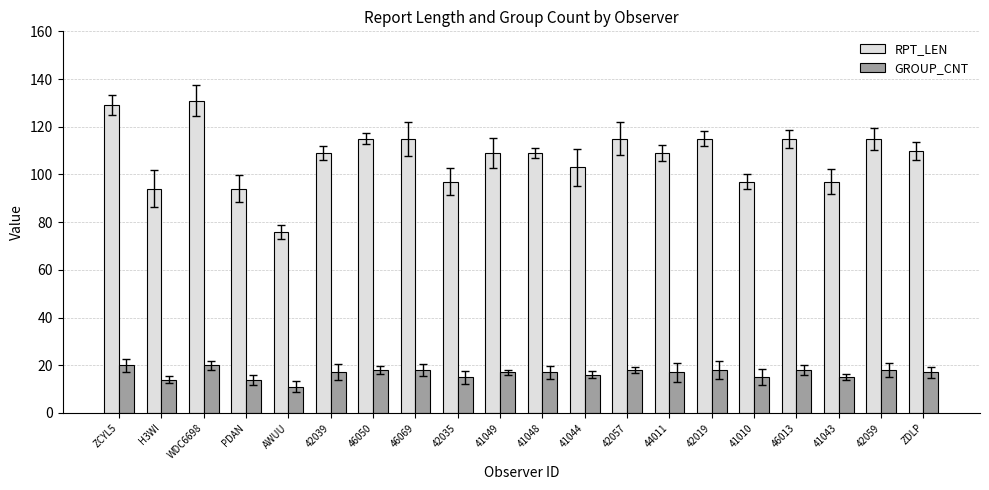

Is the value of RPT_LEN at 42019 greater than the value of GROUP_CNT at 41049?

Yes